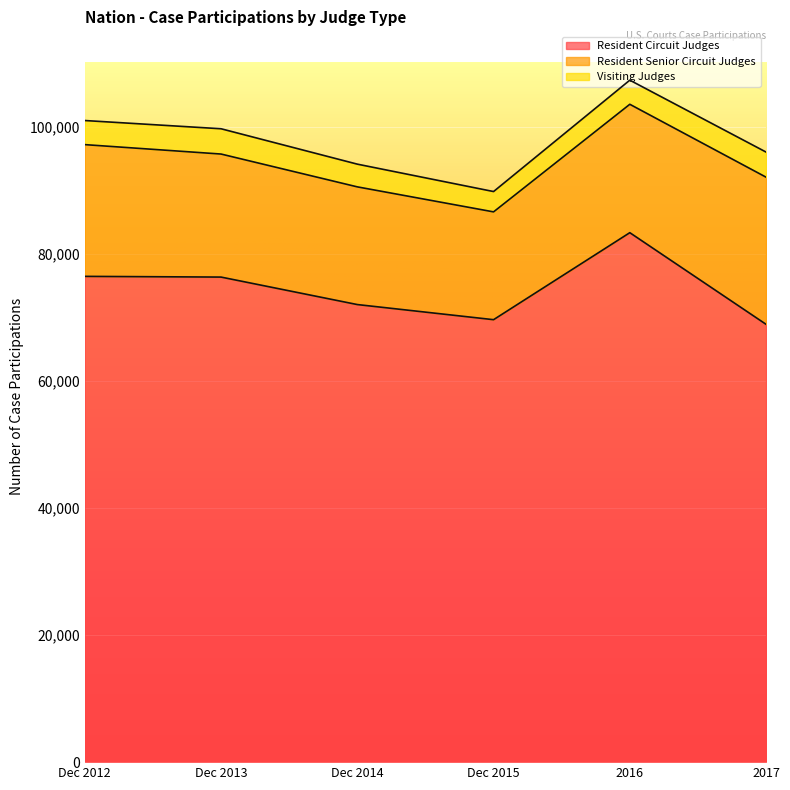

What is the label of the 1st point from the left?

Dec 2012